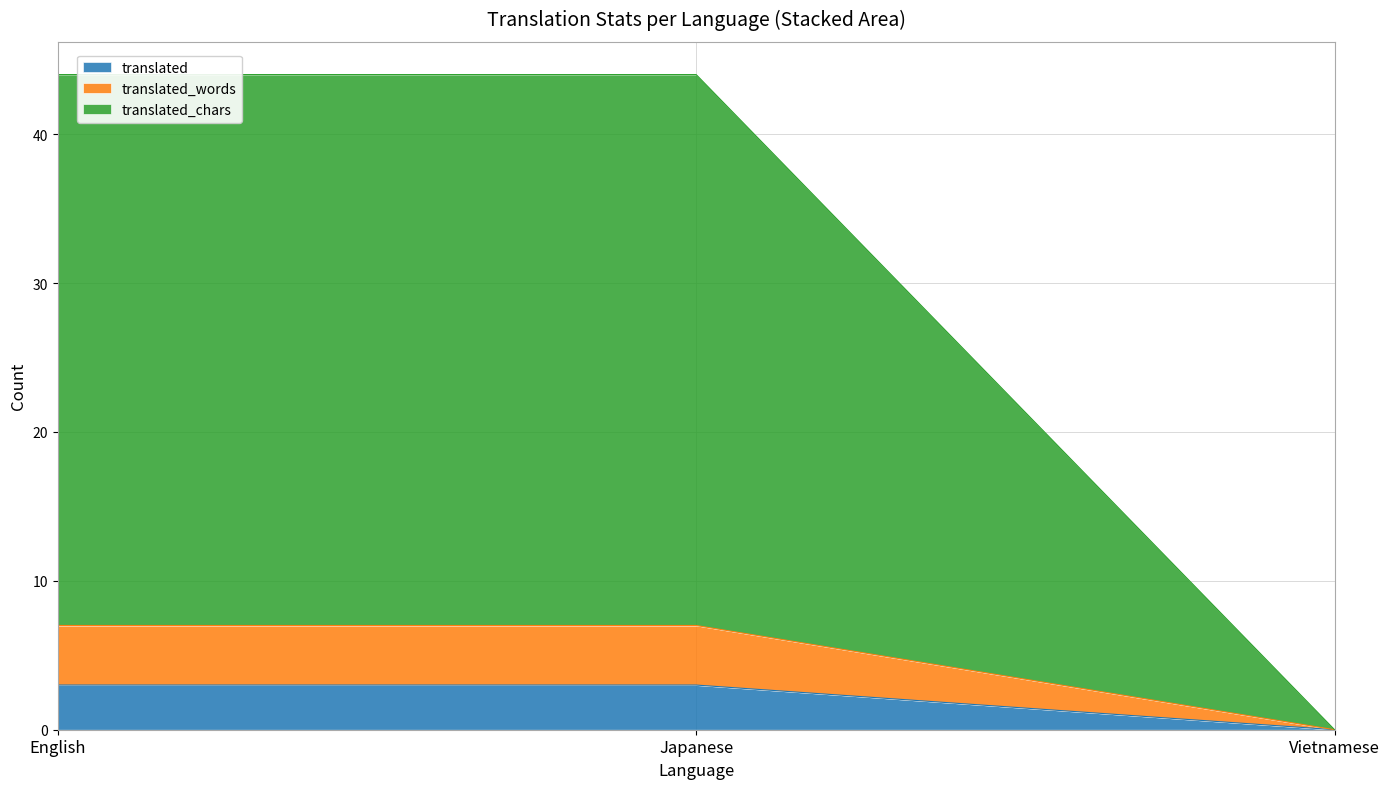

The translated series shows 1 at English. True or false?

False